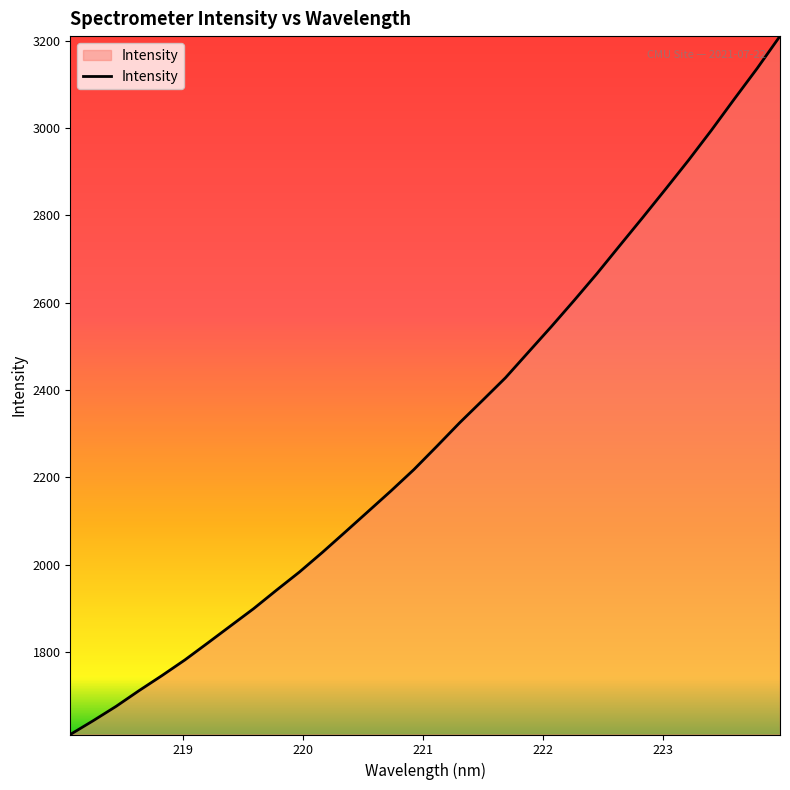

What is the greatest value displayed?

3210.8